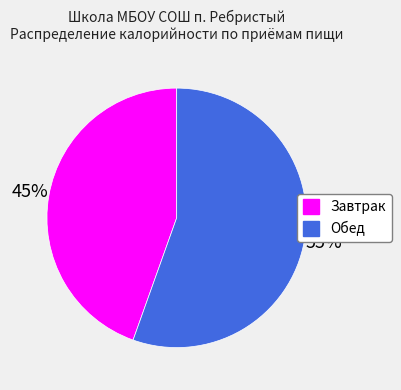

What is the ratio of the value at Обед to the value at Завтрак?

1.2